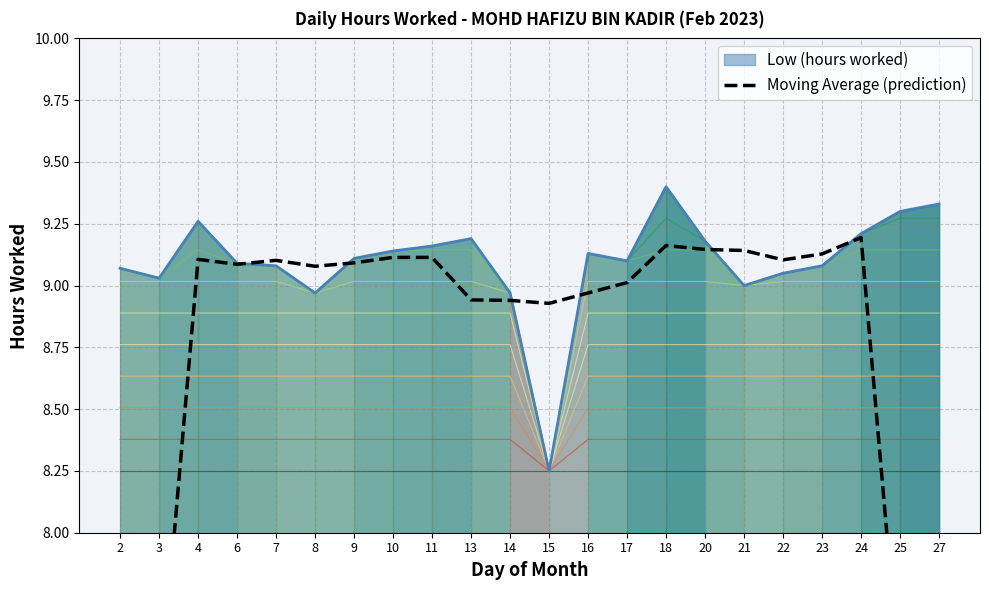

True or false: Low (hours worked) has a value of 6.2 at 11.

False